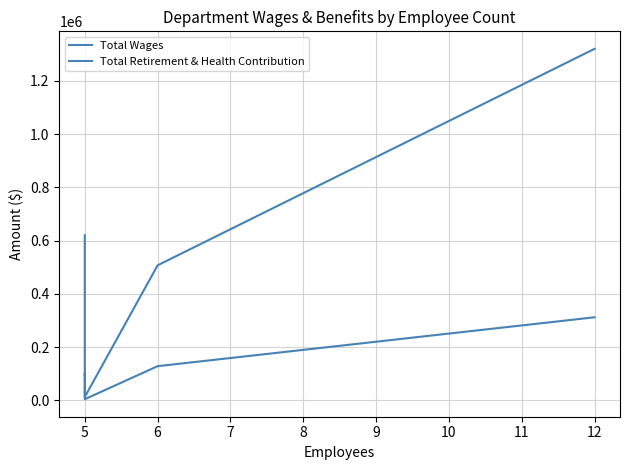

Does the chart have visible grid lines?

Yes